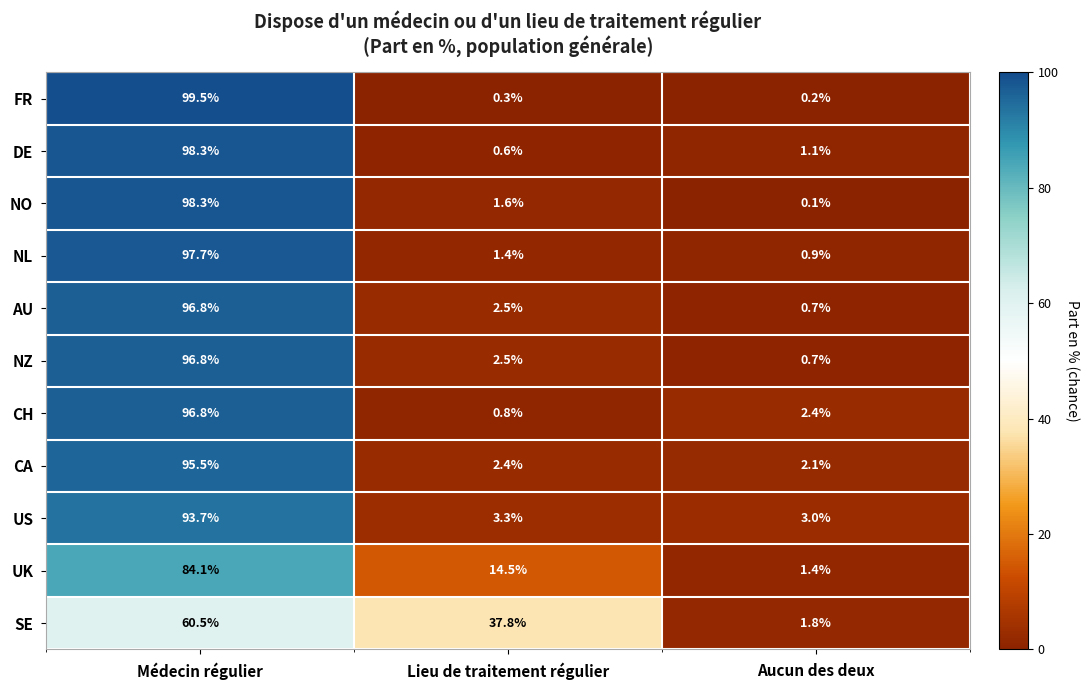

Is it true that NL equals 1.4 at Lieu de traitement régulier?

True